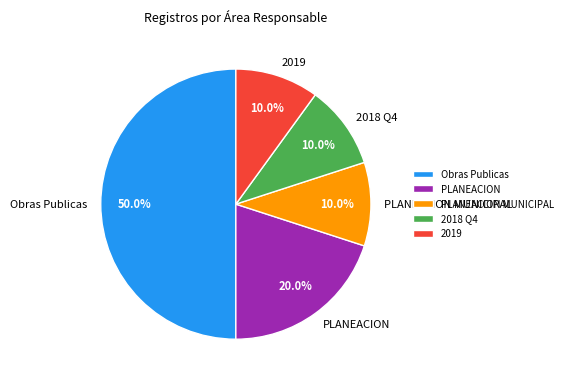

Combined, do 2019 and 2018 Q4 account for over 50%?

No